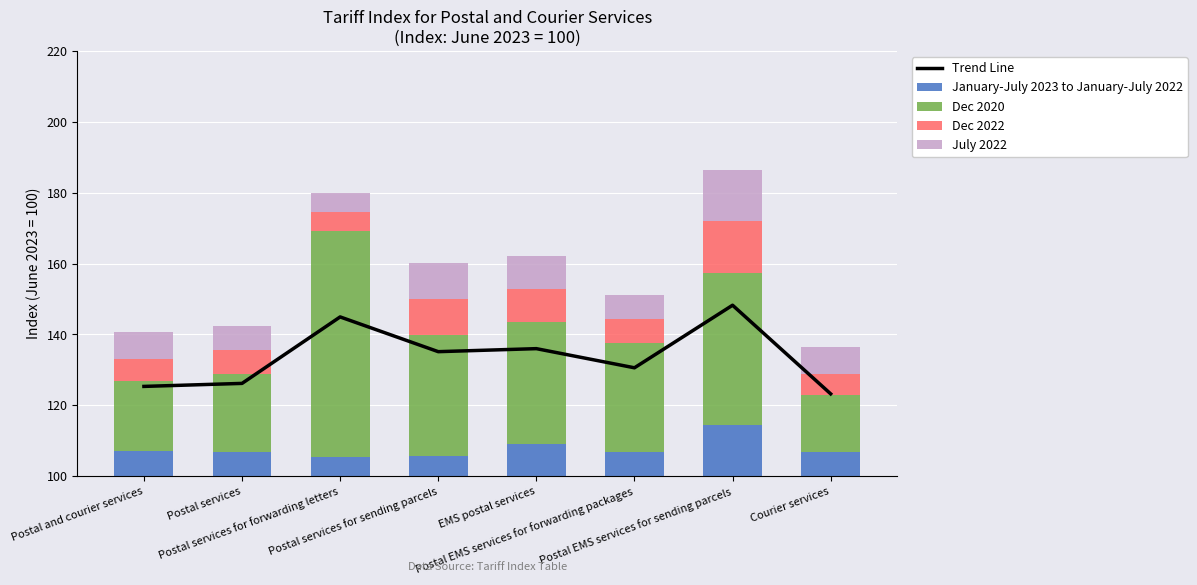

Between EMS postal services and Postal EMS services for sending parcels, which series saw the biggest shift?

Trend Line